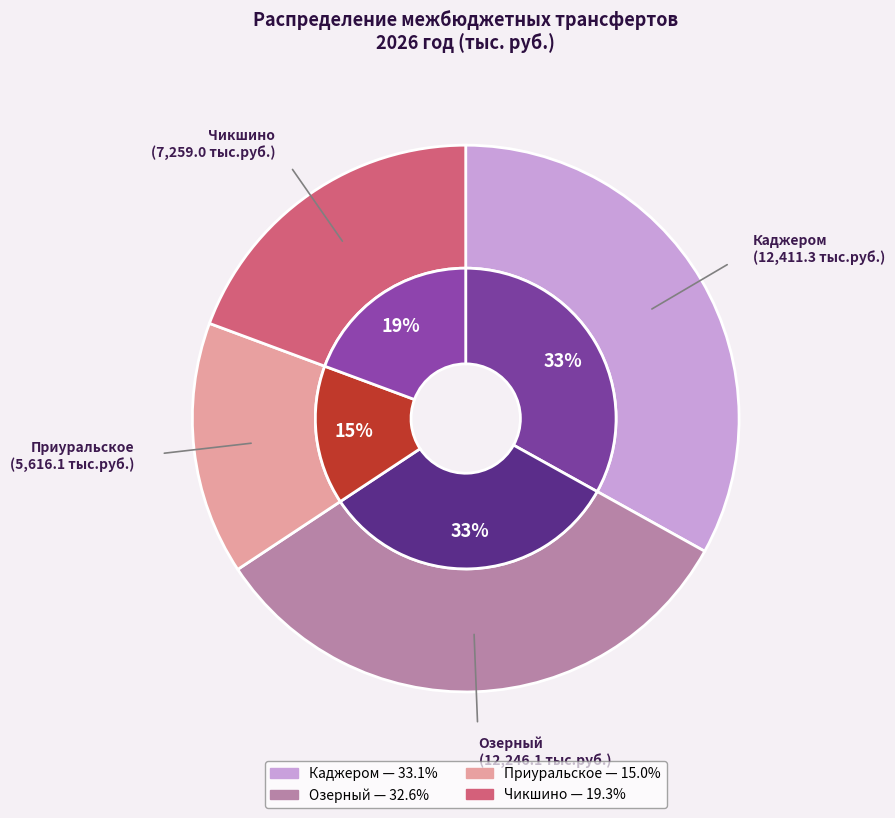

Which slice is the smallest?

Приуральское